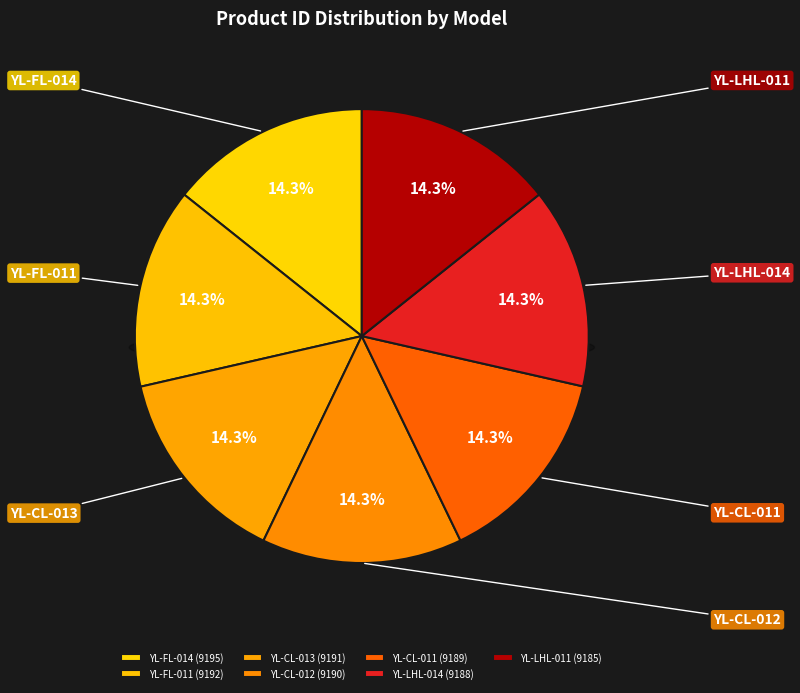

What portion of the pie excludes YL-LHL-011?

85.7%